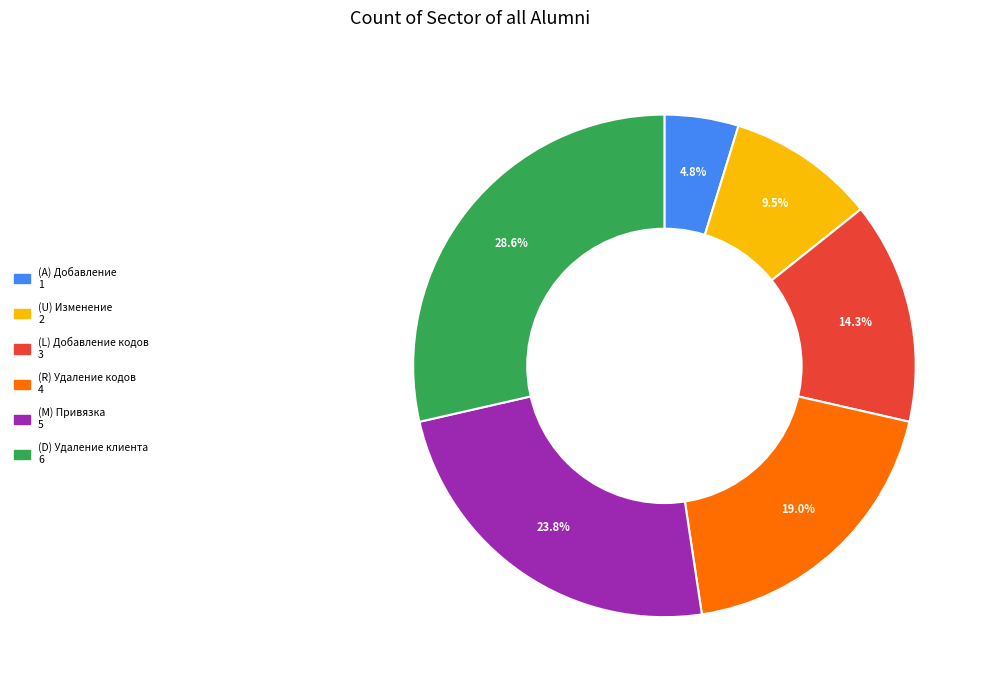

Is there any slice that represents more than half of the pie?

No